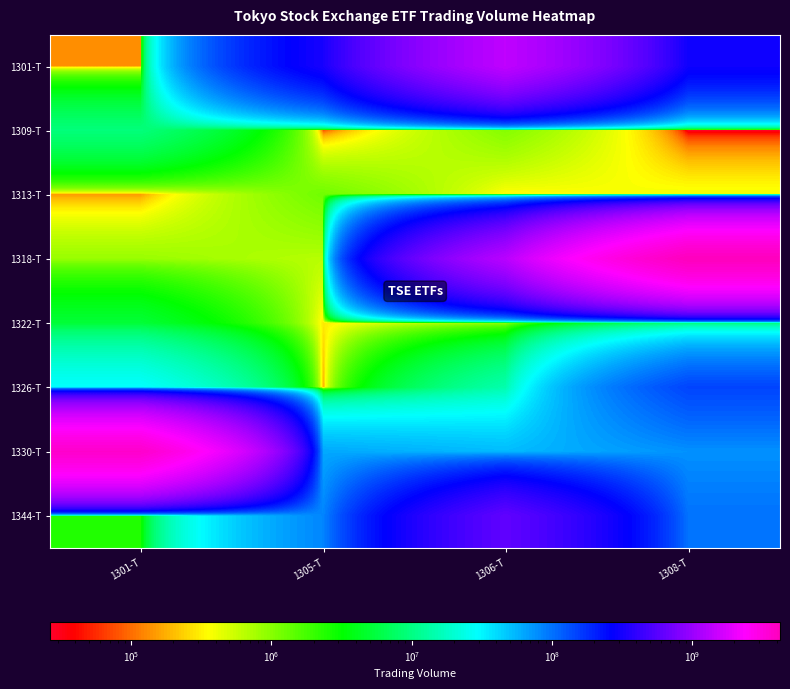

At which category is the sum across all series the highest?

1308-T